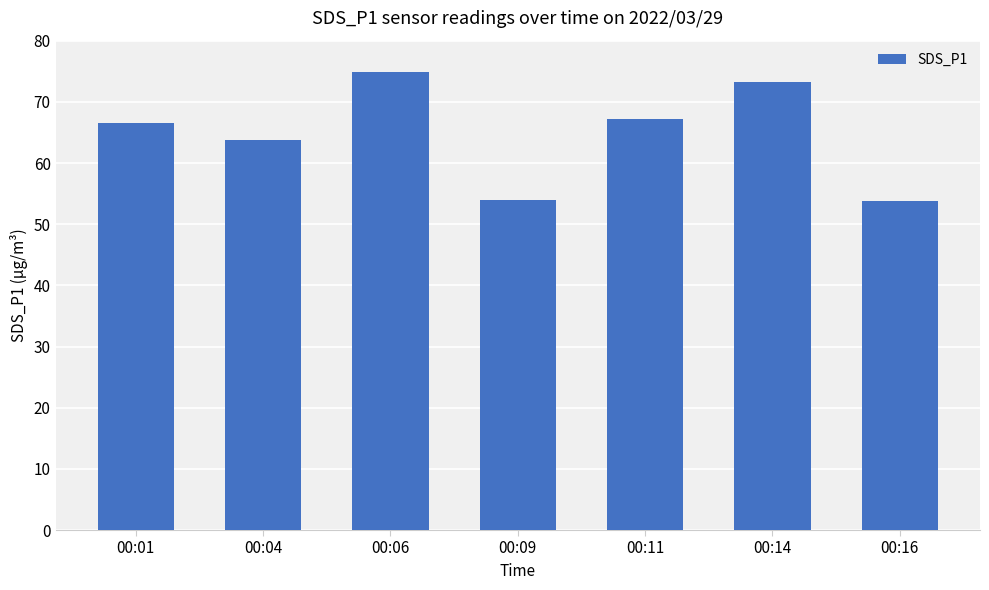

Where does the data first go above 66?

00:01